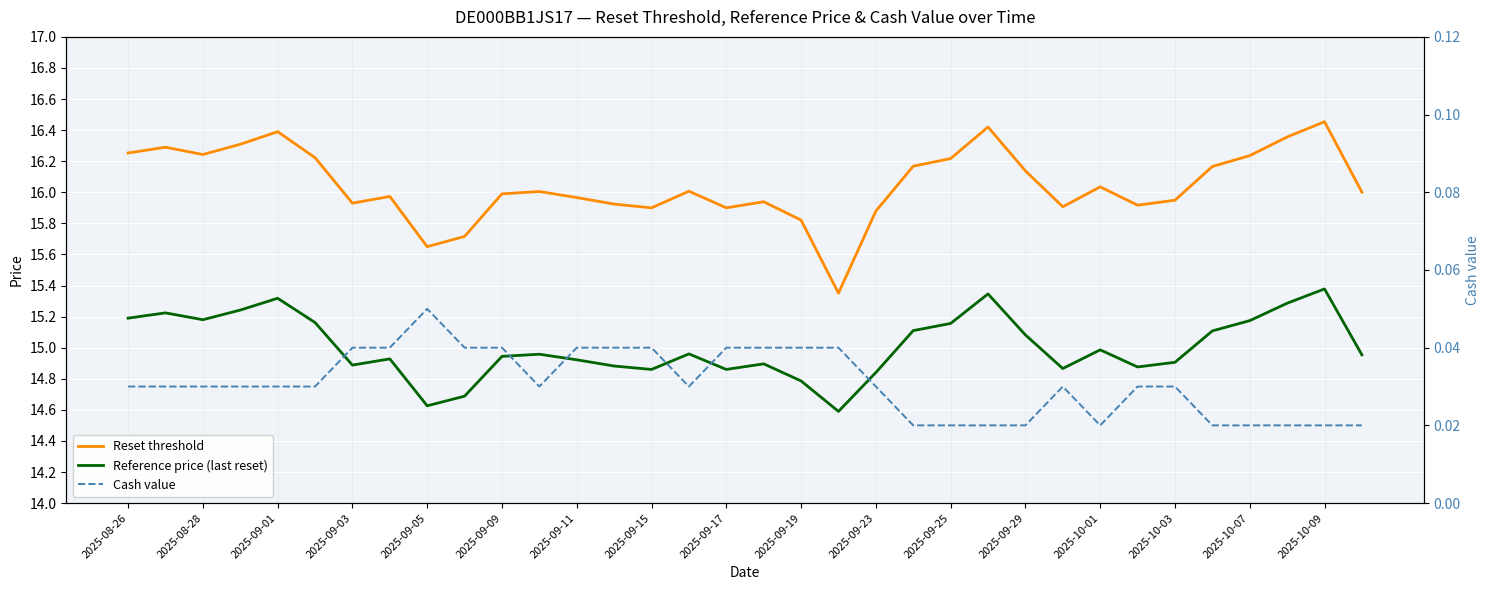

What is the highest value of the Reference price (last reset) series?

15.4